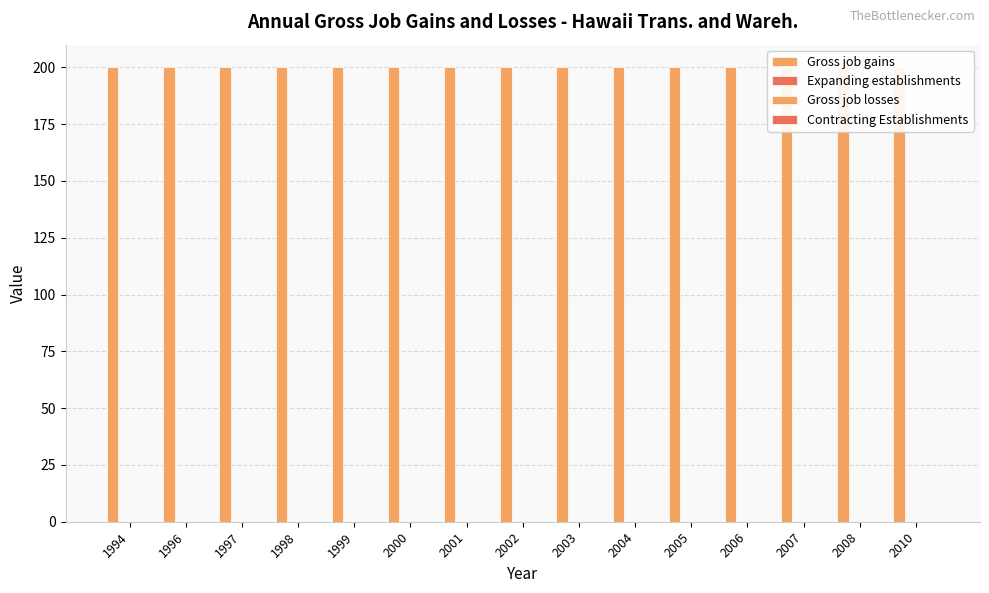

How many data points does each series have?

15